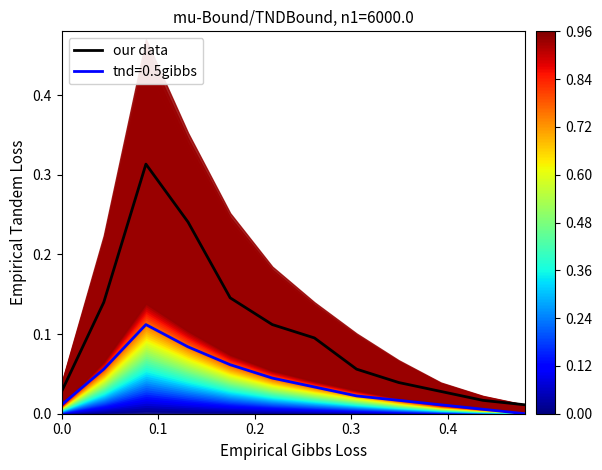

What is the average value?

0.1